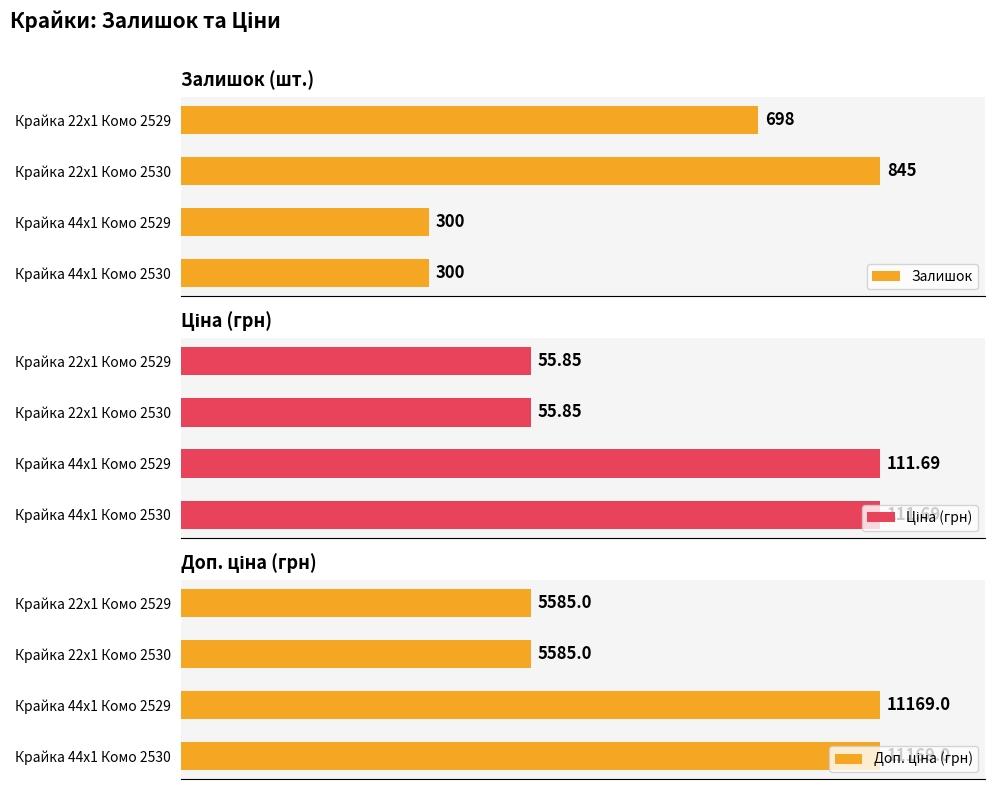

What are all the series names shown in the legend?

Залишок, Ціна (грн), Доп. ціна (грн)